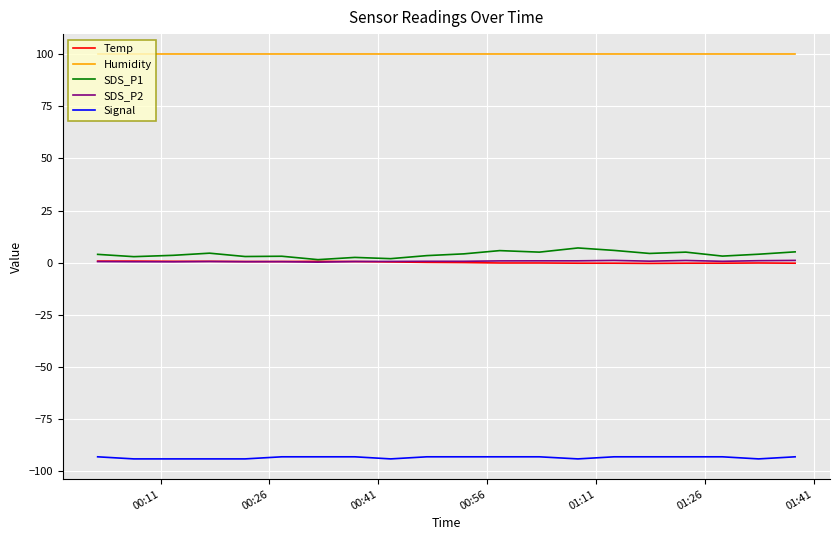

True or false: SDS_P1 and Signal intersect in this chart.

False